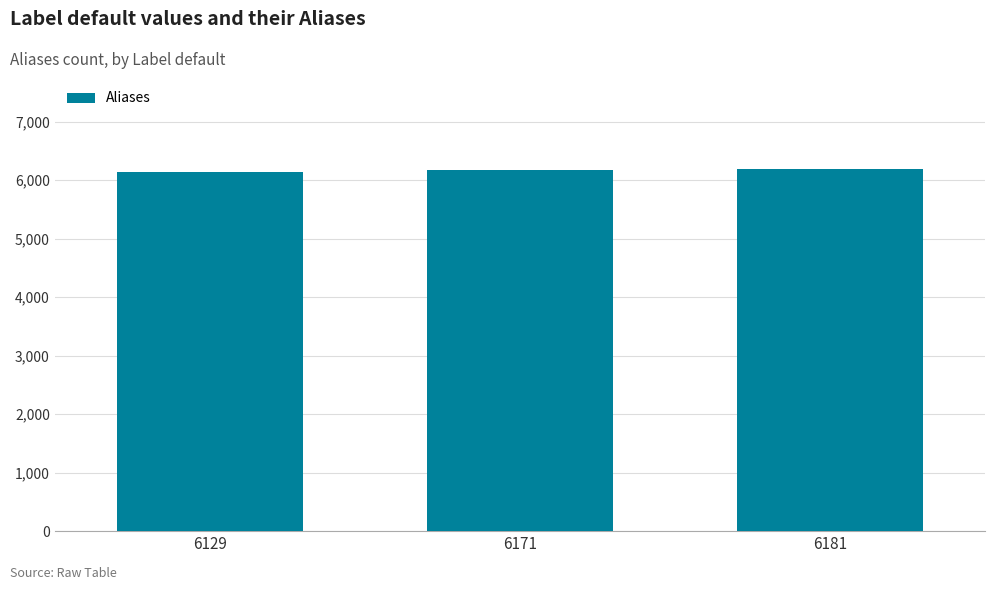

What is the ratio of the value at 6181 to the value at 6129?

1.0